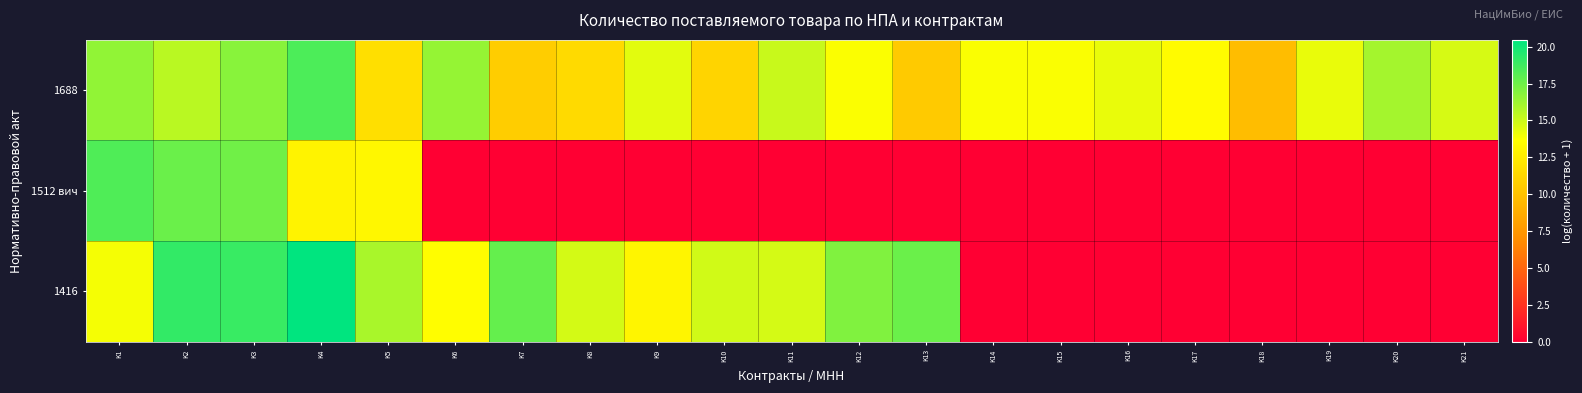

List the series in order of their peak value, lowest first.

1512 вич, 1688, 1416